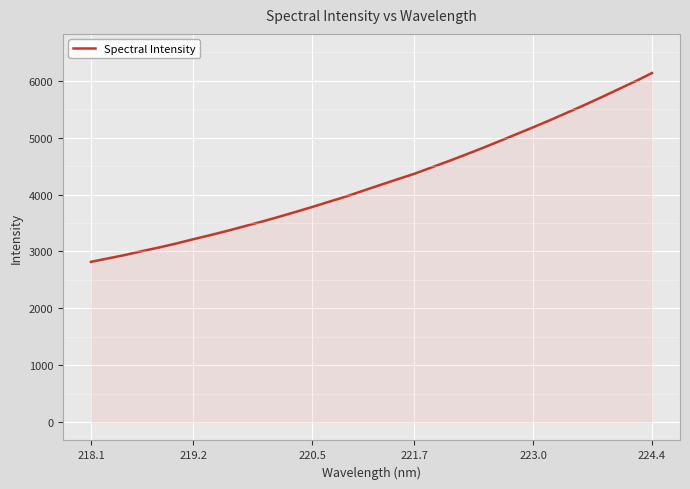

What is the maximum value shown in the chart?

6135.9